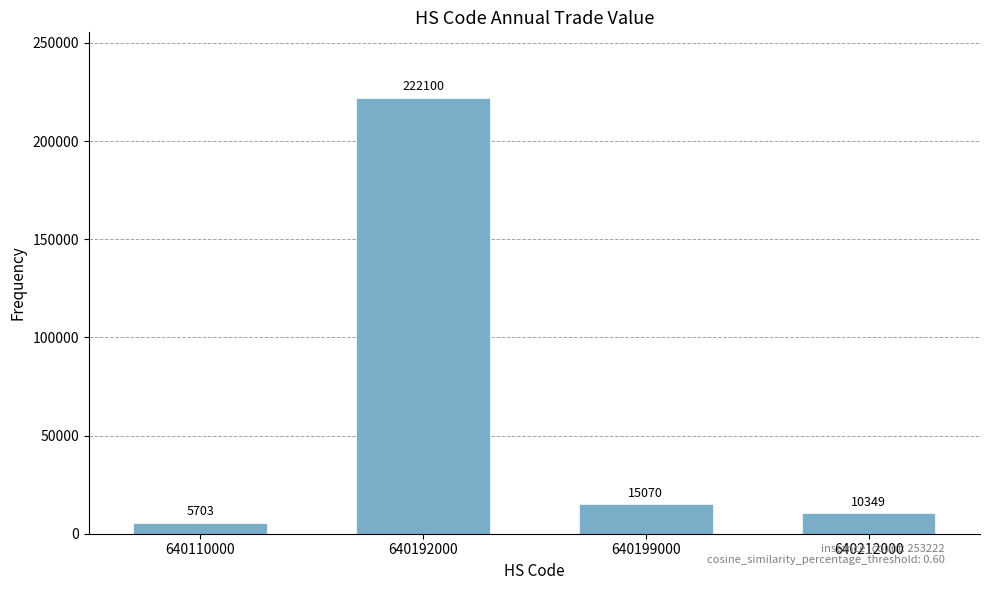

Count the number of categories in the chart.

4